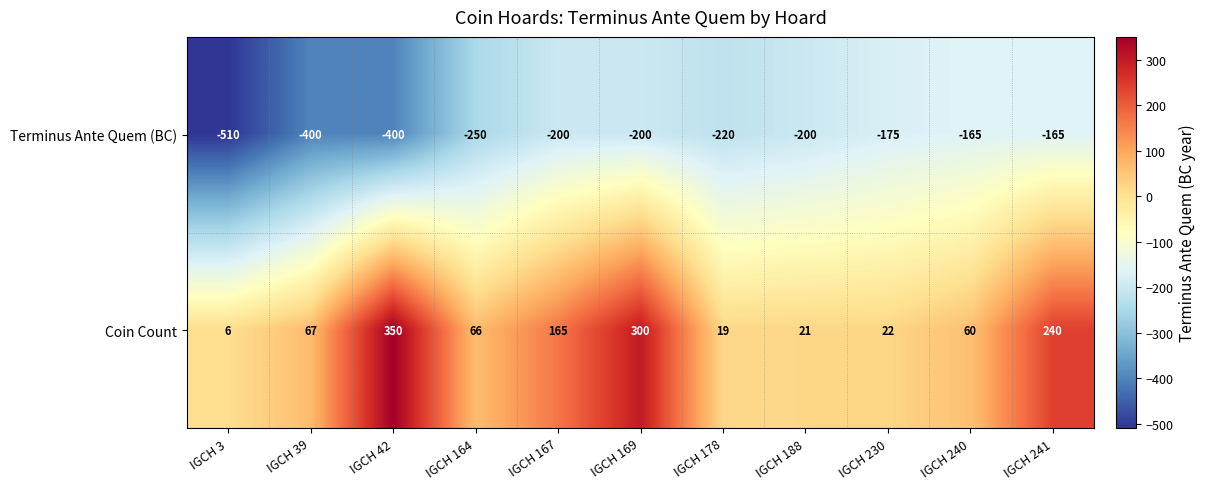

How many categories are shown in the chart?

11